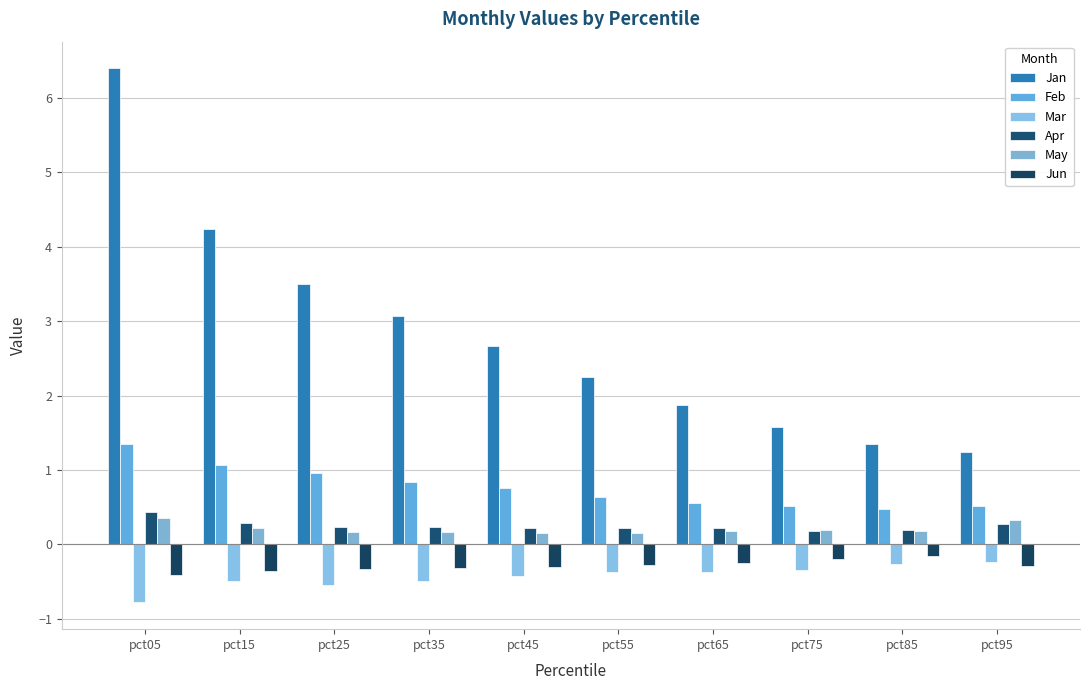

The Jan series shows 1.3 at pct85. True or false?

True